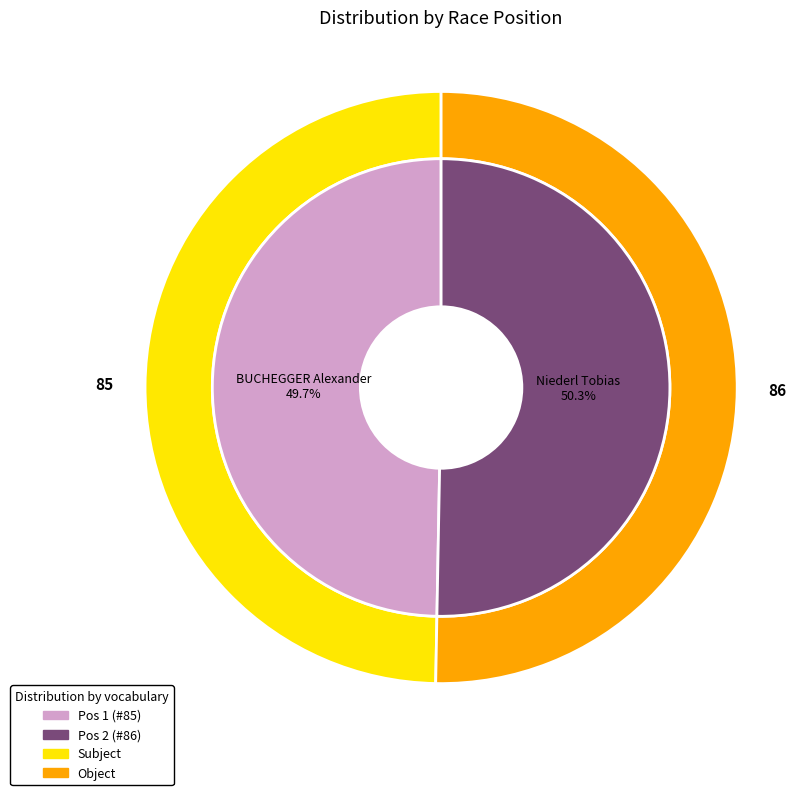

To the nearest percent, what portion does 2 represent?

50%